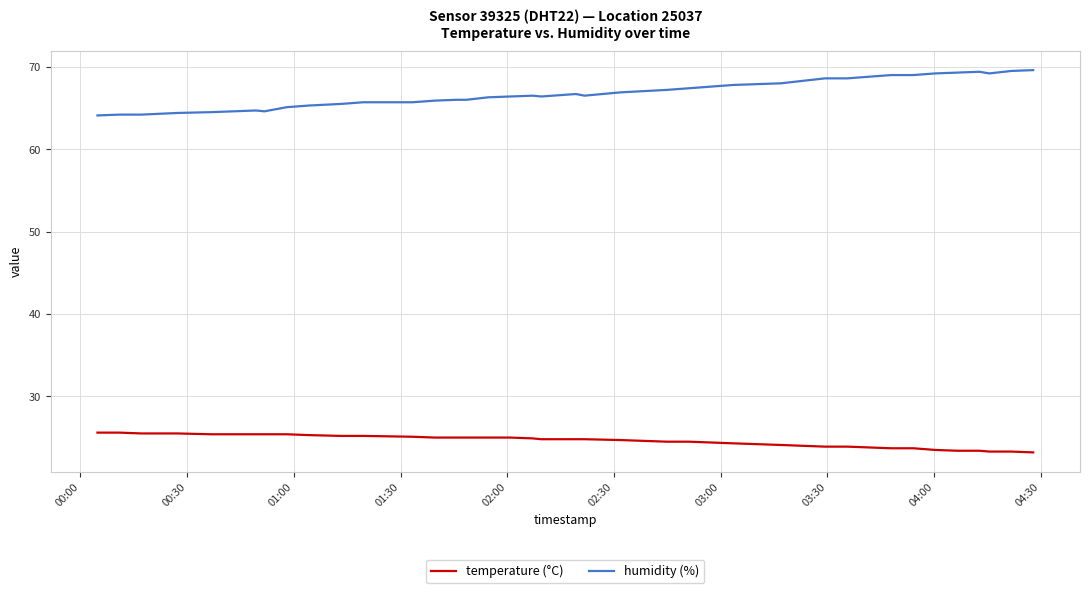

Rank the series by their average value, from lowest to highest.

temperature (°C), humidity (%)